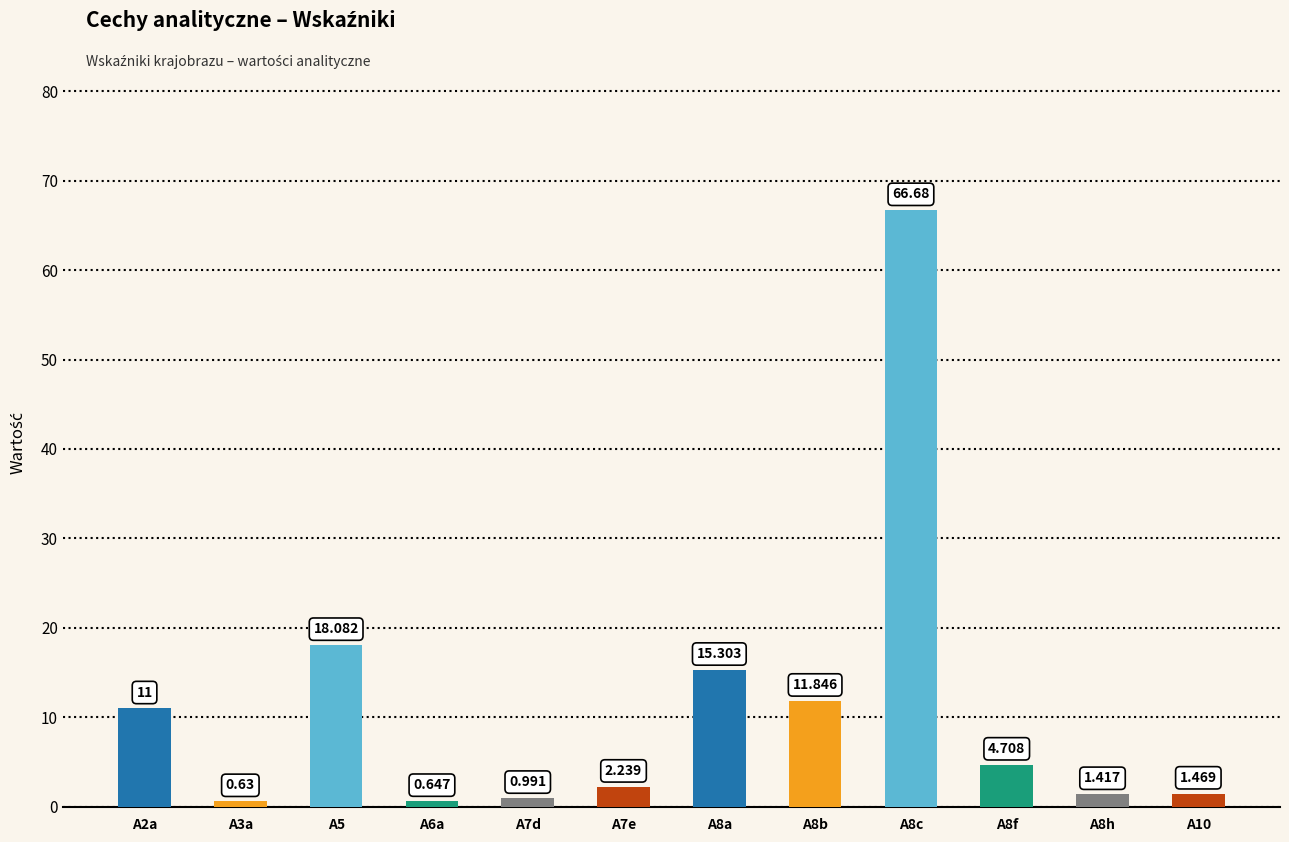

What is the difference between the maximum and minimum values?

66.1